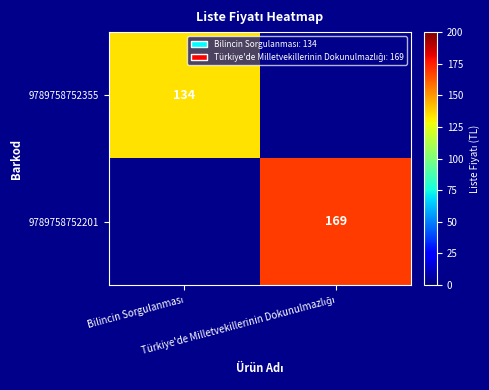

What is the lowest value of the 9789758752355 series?

134.0